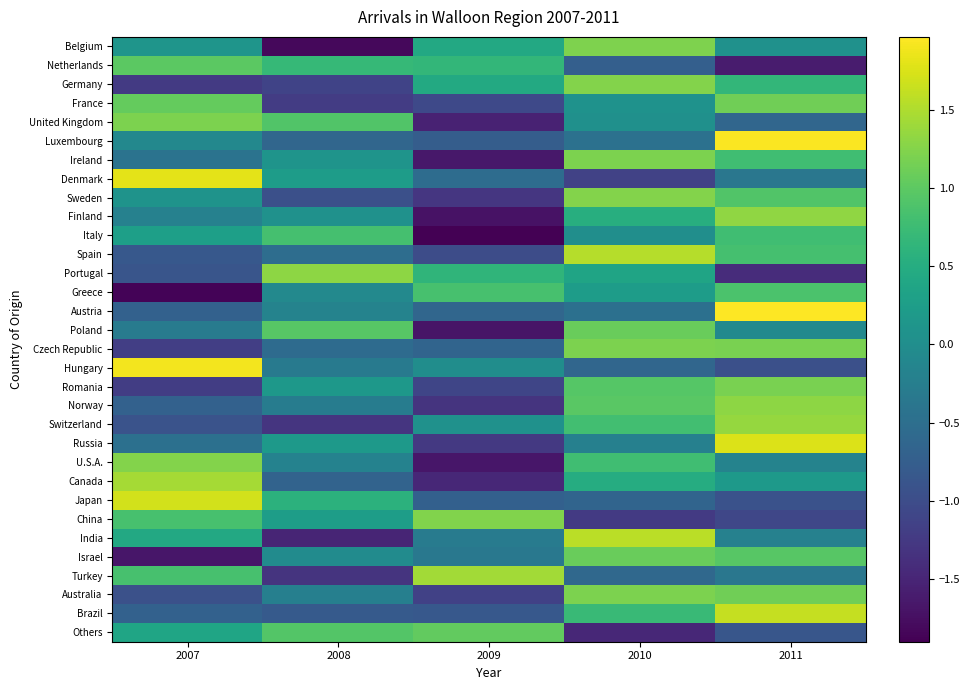

Reading left to right, extract all data points from this chart.

Belgium: 2007=0.1	2008=-1.8	2009=0.4	2010=1.2	2011=0.1
Netherlands: 2007=1.0	2008=0.7	2009=0.7	2010=-0.7	2011=-1.6
Germany: 2007=-1.2	2008=-1.1	2009=0.5	2010=1.2	2011=0.7
France: 2007=1.1	2008=-1.2	2009=-1.0	2010=0.1	2011=1.1
United Kingdom: 2007=1.2	2008=0.9	2009=-1.5	2010=0.0	2011=-0.6
Luxembourg: 2007=-0.1	2008=-0.6	2009=-0.8	2010=-0.5	2011=1.9
Ireland: 2007=-0.4	2008=0.1	2009=-1.7	2010=1.2	2011=0.8
Denmark: 2007=1.8	2008=0.2	2009=-0.5	2010=-1.1	2011=-0.4
Sweden: 2007=0.1	2008=-1.0	2009=-1.3	2010=1.3	2011=0.9
Finland: 2007=-0.2	2008=0.1	2009=-1.7	2010=0.5	2011=1.3
Italy: 2007=0.3	2008=0.8	2009=-1.9	2010=0.0	2011=0.8
Spain: 2007=-0.8	2008=-0.5	2009=-1.0	2010=1.5	2011=0.8
Portugal: 2007=-0.9	2008=1.3	2009=0.6	2010=0.4	2011=-1.4
Greece: 2007=-1.9	2008=-0.1	2009=0.8	2010=0.2	2011=0.9
Austria: 2007=-0.7	2008=-0.2	2009=-0.6	2010=-0.5	2011=2.0
Poland: 2007=-0.3	2008=1.0	2009=-1.7	2010=1.1	2011=-0.1
Czech Republic: 2007=-1.2	2008=-0.6	2009=-0.7	2010=1.2	2011=1.2
Hungary: 2007=1.9	2008=-0.3	2009=-0.0	2010=-0.6	2011=-1.0
Romania: 2007=-1.2	2008=0.2	2009=-1.1	2010=0.9	2011=1.2
Norway: 2007=-0.7	2008=-0.3	2009=-1.3	2010=1.0	2011=1.3
Switzerland: 2007=-0.9	2008=-1.3	2009=0.1	2010=0.8	2011=1.4
Russia: 2007=-0.5	2008=0.2	2009=-1.3	2010=-0.2	2011=1.8
U.S.A.: 2007=1.2	2008=-0.2	2009=-1.7	2010=0.8	2011=-0.2
Canada: 2007=1.4	2008=-0.7	2009=-1.5	2010=0.5	2011=0.2
Japan: 2007=1.7	2008=0.6	2009=-0.7	2010=-0.7	2011=-0.9
China: 2007=0.8	2008=0.3	2009=1.2	2010=-1.2	2011=-1.1
India: 2007=0.4	2008=-1.5	2009=-0.3	2010=1.6	2011=-0.2
Israel: 2007=-1.7	2008=-0.0	2009=-0.3	2010=1.1	2011=1.0
Turkey: 2007=0.8	2008=-1.3	2009=1.4	2010=-0.6	2011=-0.4
Australia: 2007=-0.9	2008=-0.2	2009=-1.2	2010=1.2	2011=1.1
Brazil: 2007=-0.7	2008=-0.8	2009=-0.8	2010=0.7	2011=1.6
Others: 2007=0.4	2008=0.9	2009=1.0	2010=-1.5	2011=-0.9